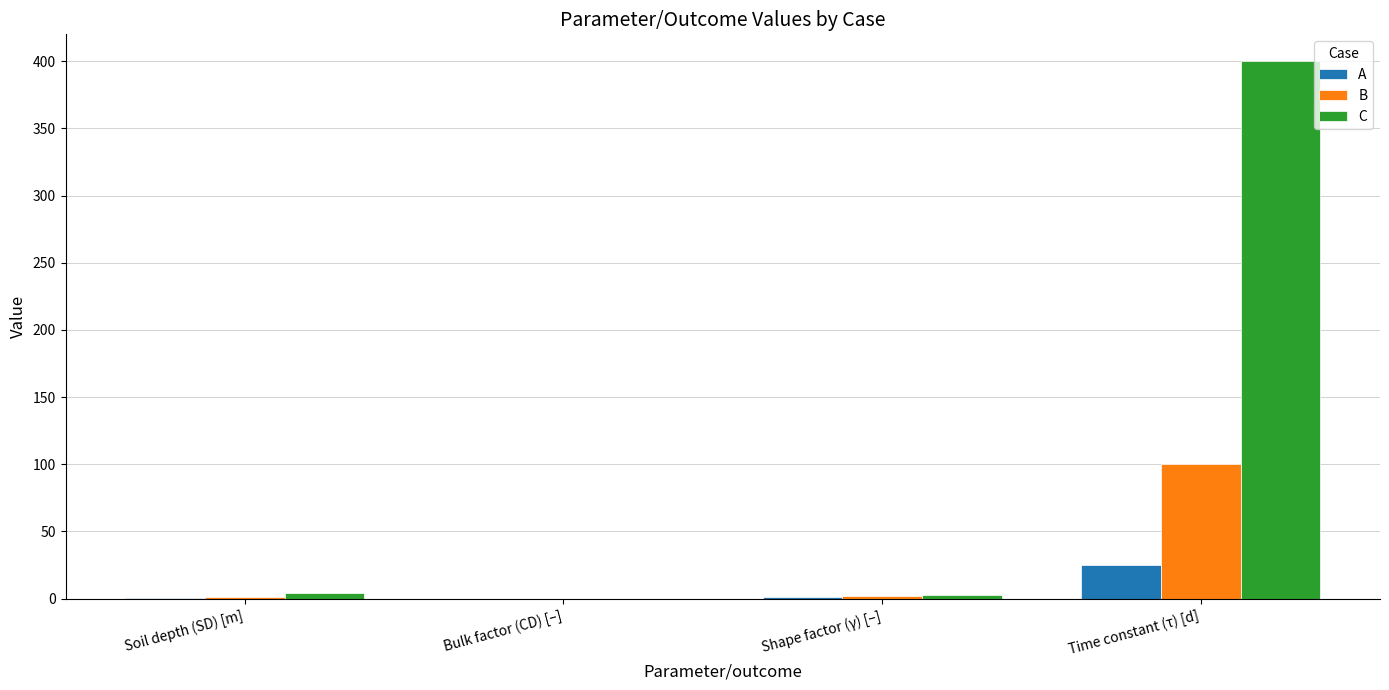

Between Bulk factor (CD) [–] and Time constant (τ) [d], which series saw the biggest shift?

C